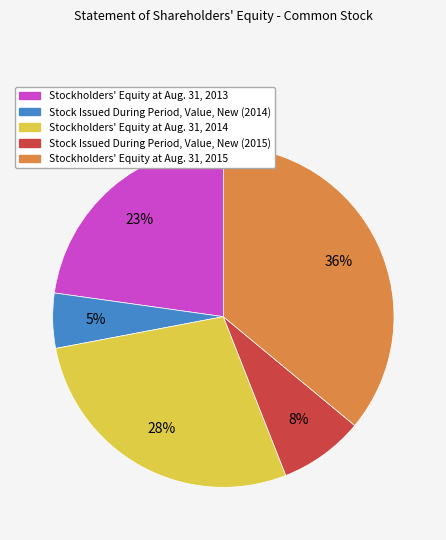

Rank the categories by value from highest to lowest.

Stockholders' Equity at Aug. 31, 2015, Stockholders' Equity at Aug. 31, 2014, Stockholders' Equity at Aug. 31, 2013, Stock Issued During Period, Value, New (2015), Stock Issued During Period, Value, New (2014)